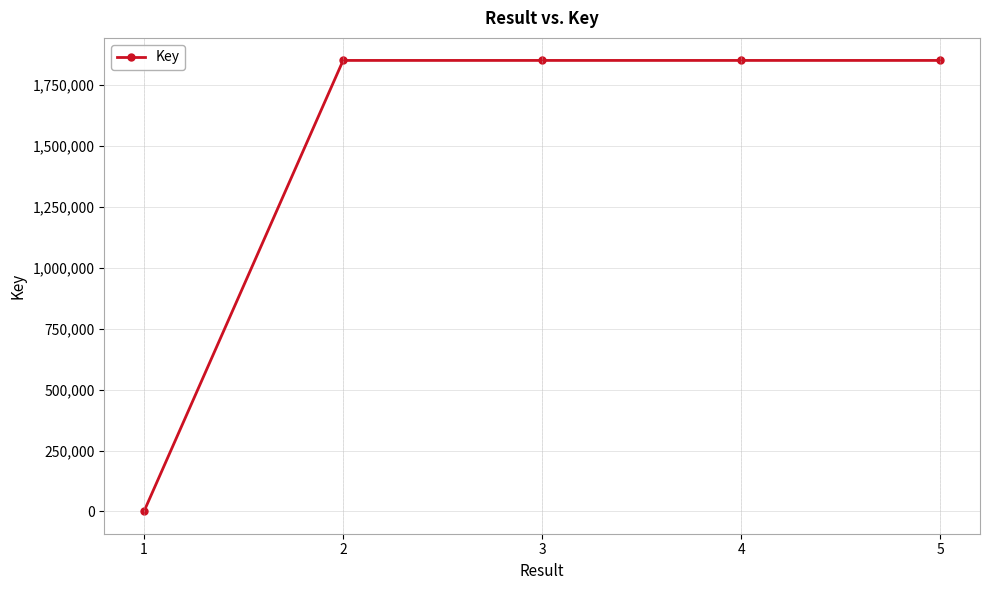

Approximately how many times larger is the value at 3 compared to 5?

1.0